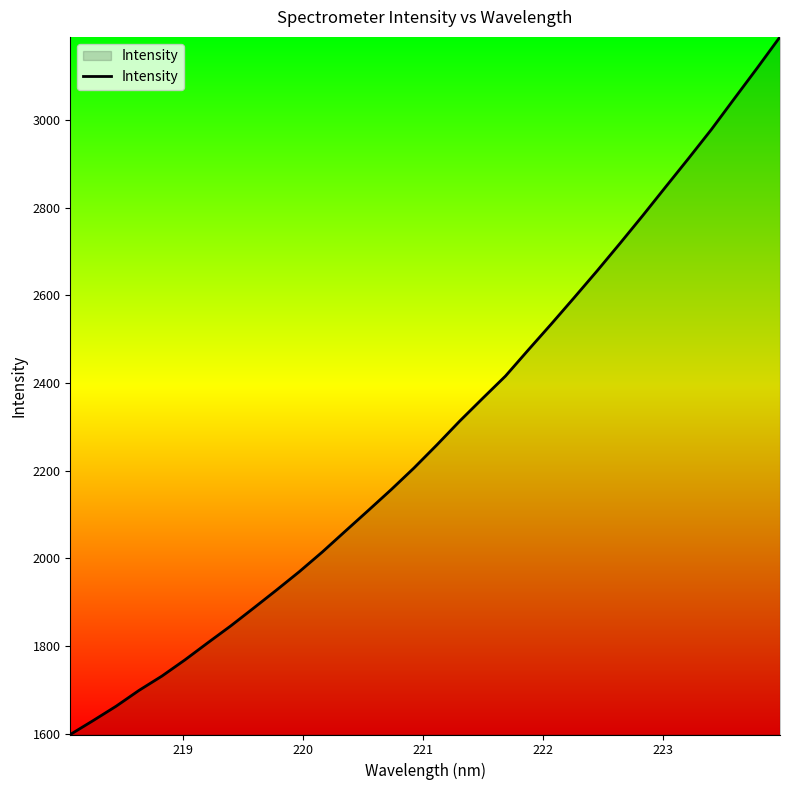

How many lines are shown in the chart?

1